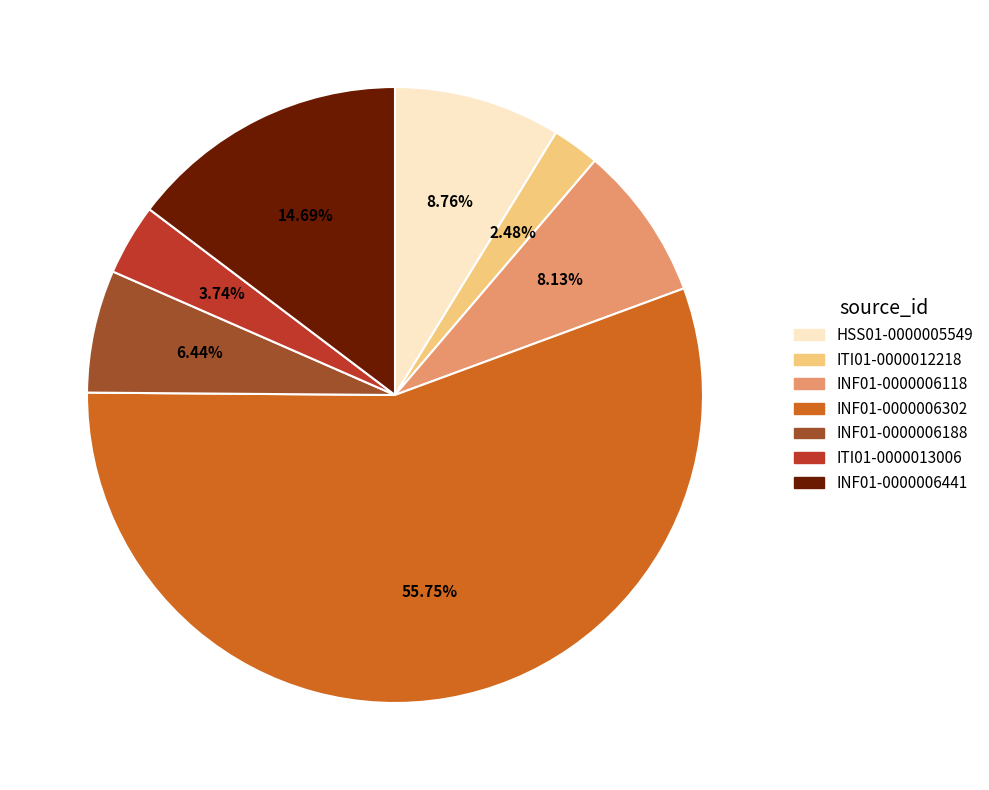

Combined, do INF01-0000006118 and ITI01-0000012218 account for over 50%?

No